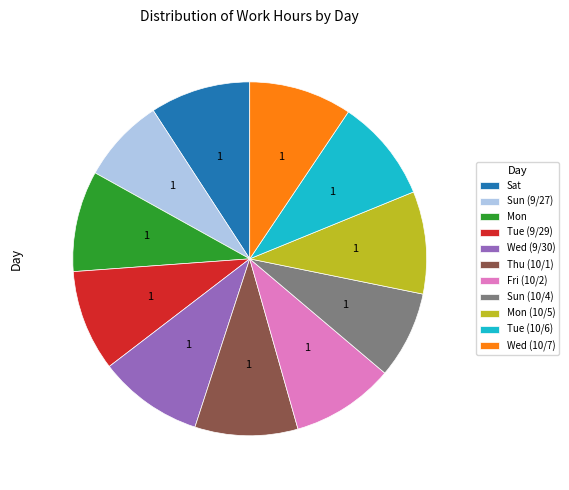

Is the sum of Wed (9/30) and Tue (10/6) greater than half?

No